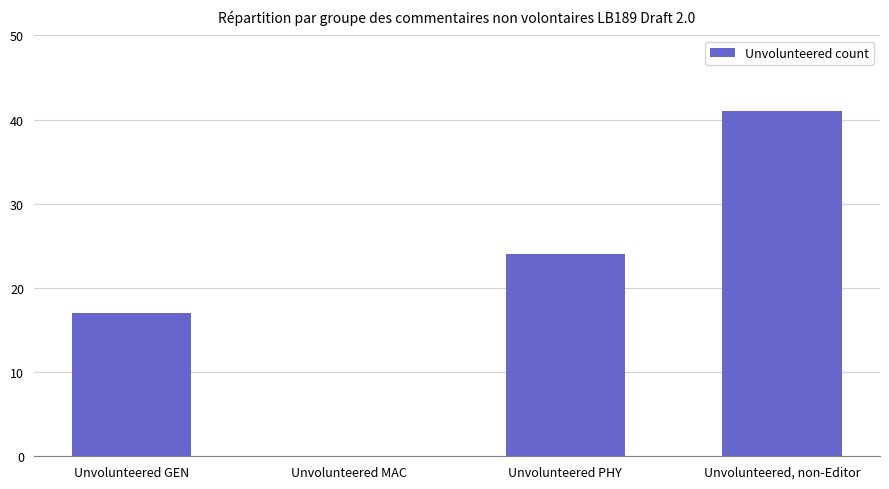

Are the bars grouped side by side (vs. stacked)?

No